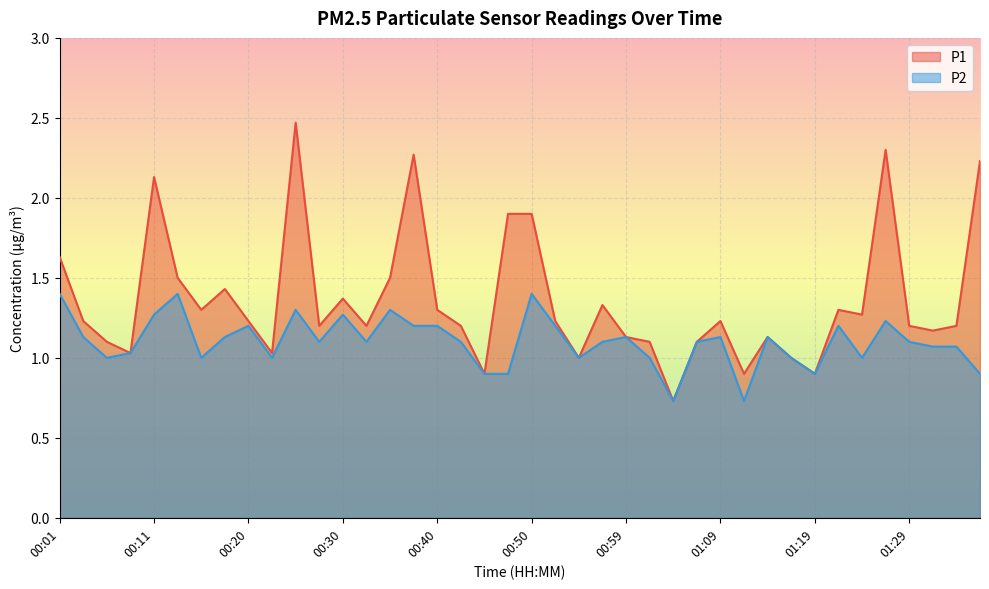

What are all the series names shown in the legend?

P1, P2